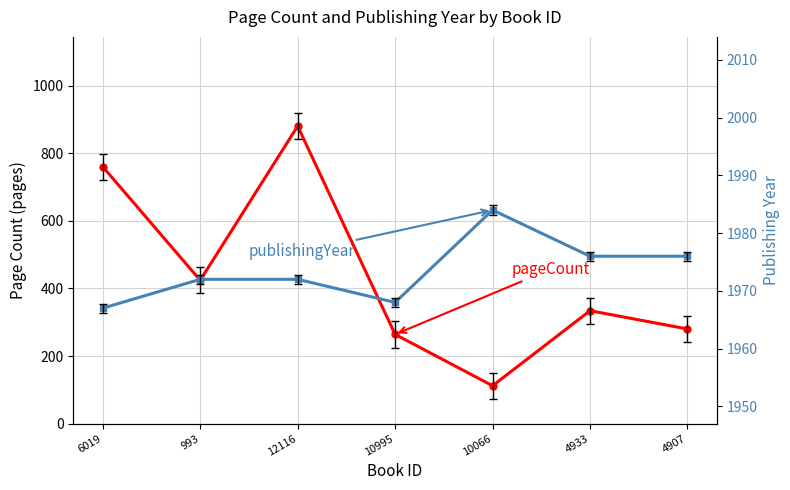

At which label does pageCount first exceed 334?

6019